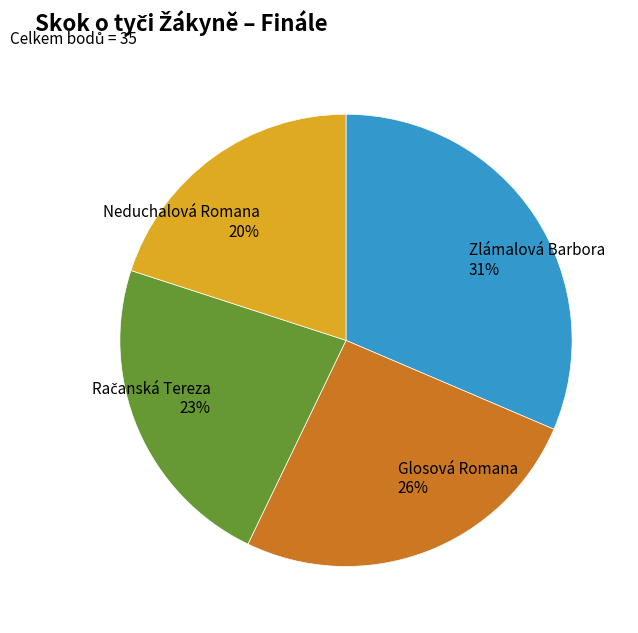

How many segments does this pie chart have?

4